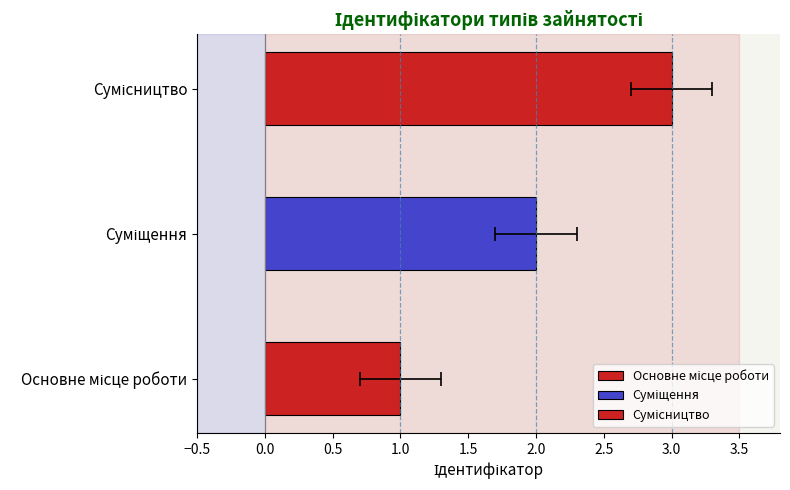

What is the sum of all values?

6